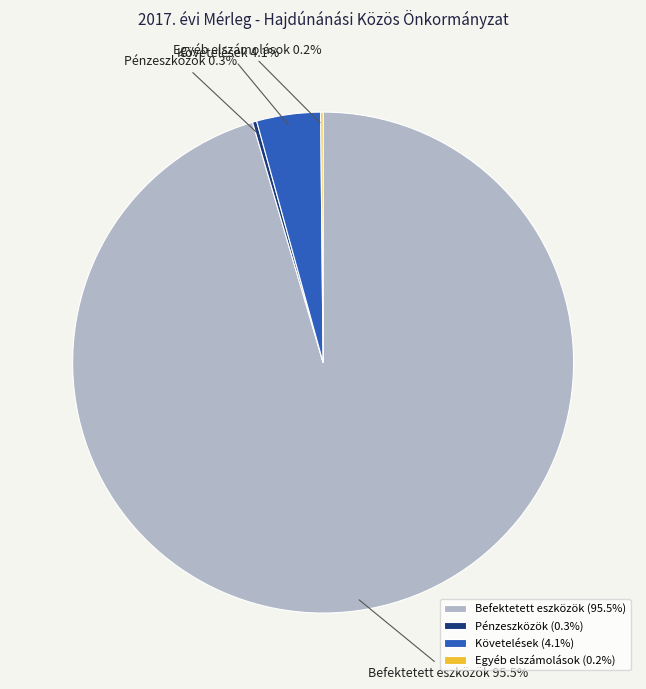

Do Követelések and Befektetett eszközök together represent more than half of the pie?

Yes